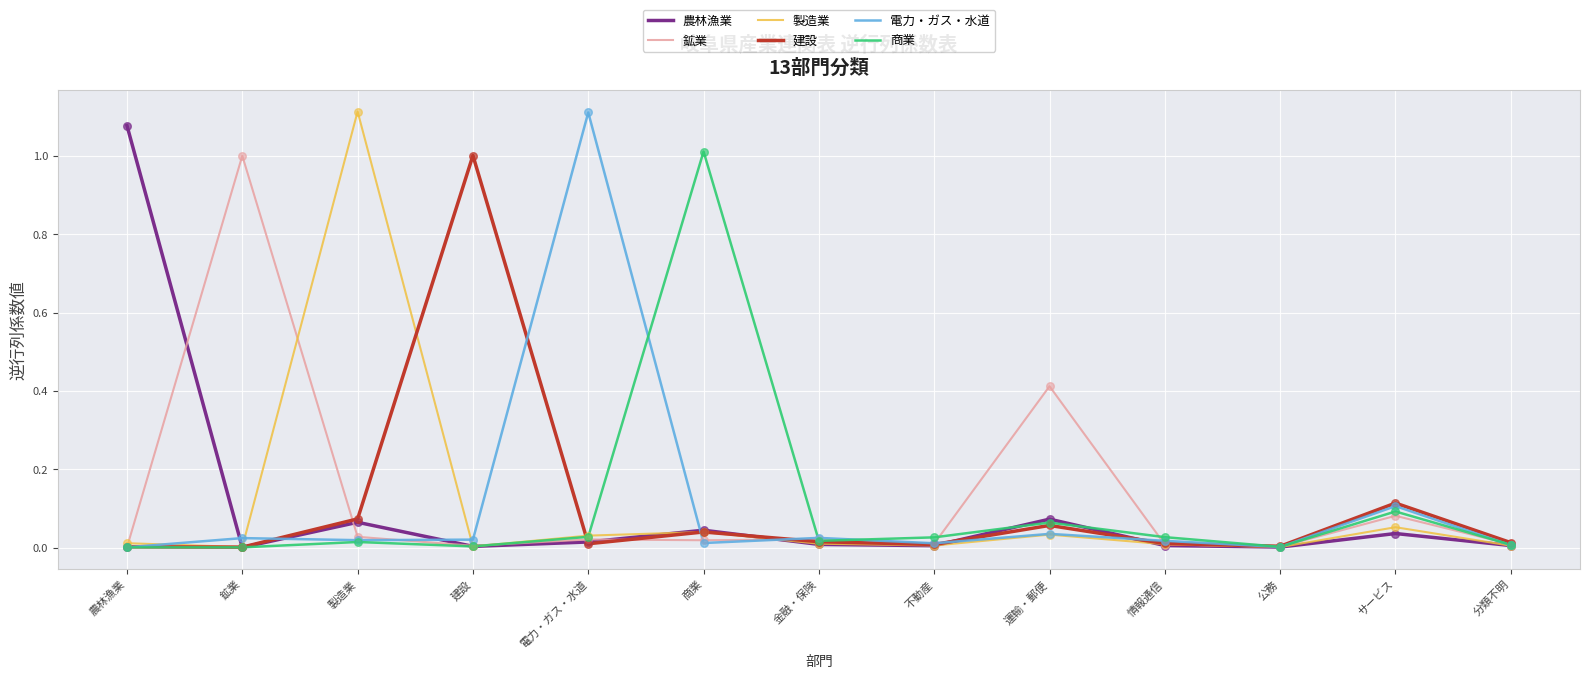

True or false: 商業 has a value of 0.0 at 製造業.

True